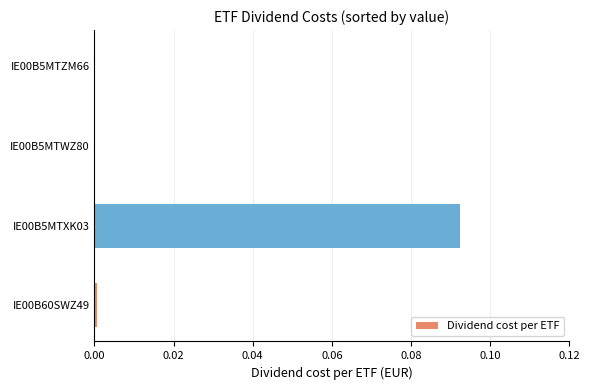

Which label corresponds to the largest value in the chart?

IE00B5MTXK03